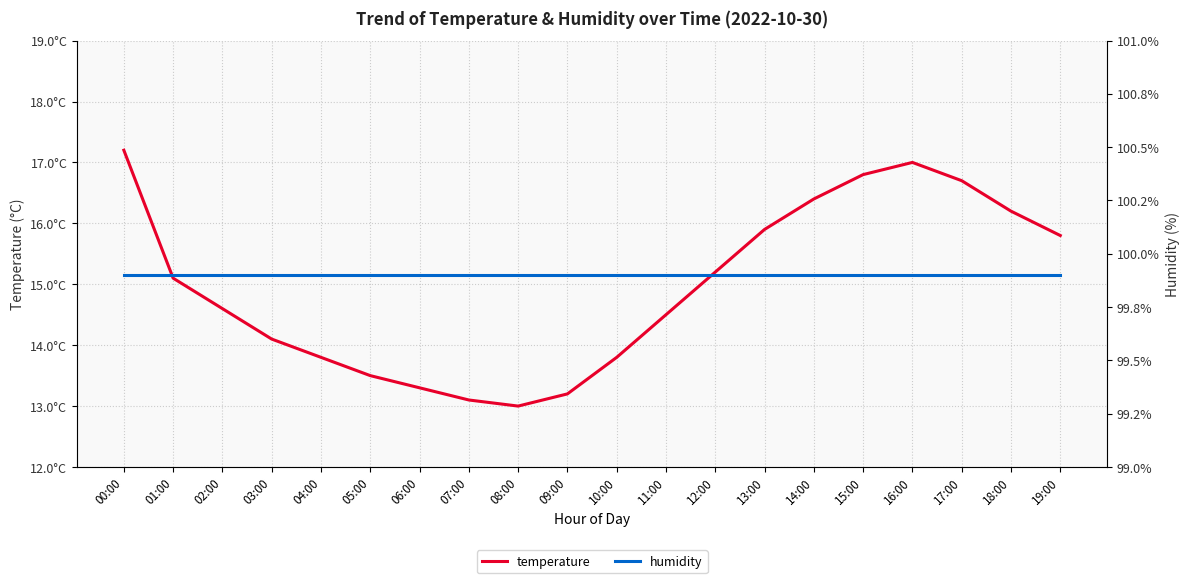

Rank the categories by humidity value from highest to lowest.

00:00, 01:00, 02:00, 03:00, 04:00, 05:00, 06:00, 07:00, 08:00, 09:00, 10:00, 11:00, 12:00, 13:00, 14:00, 15:00, 16:00, 17:00, 18:00, 19:00